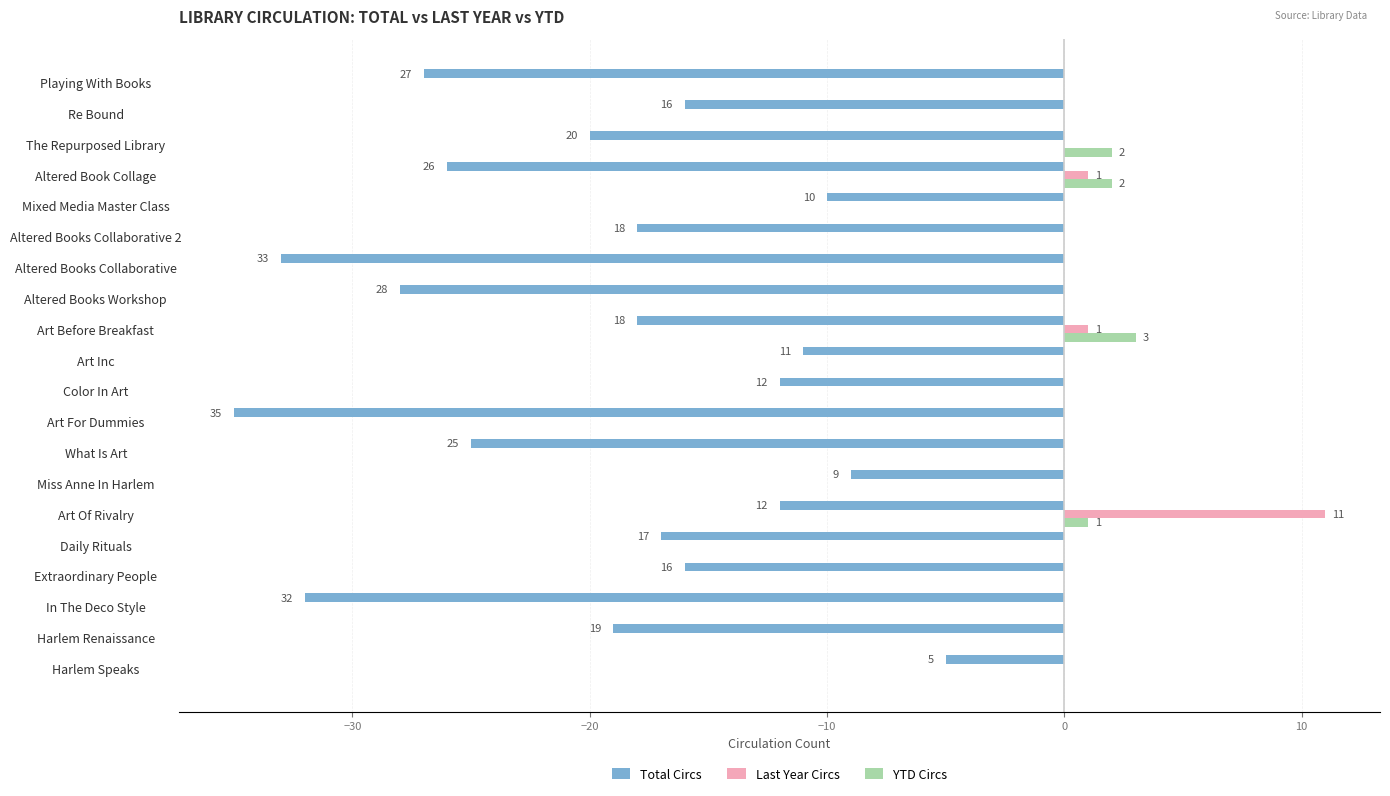

What is the highest value of the Last Year Circs series?

11